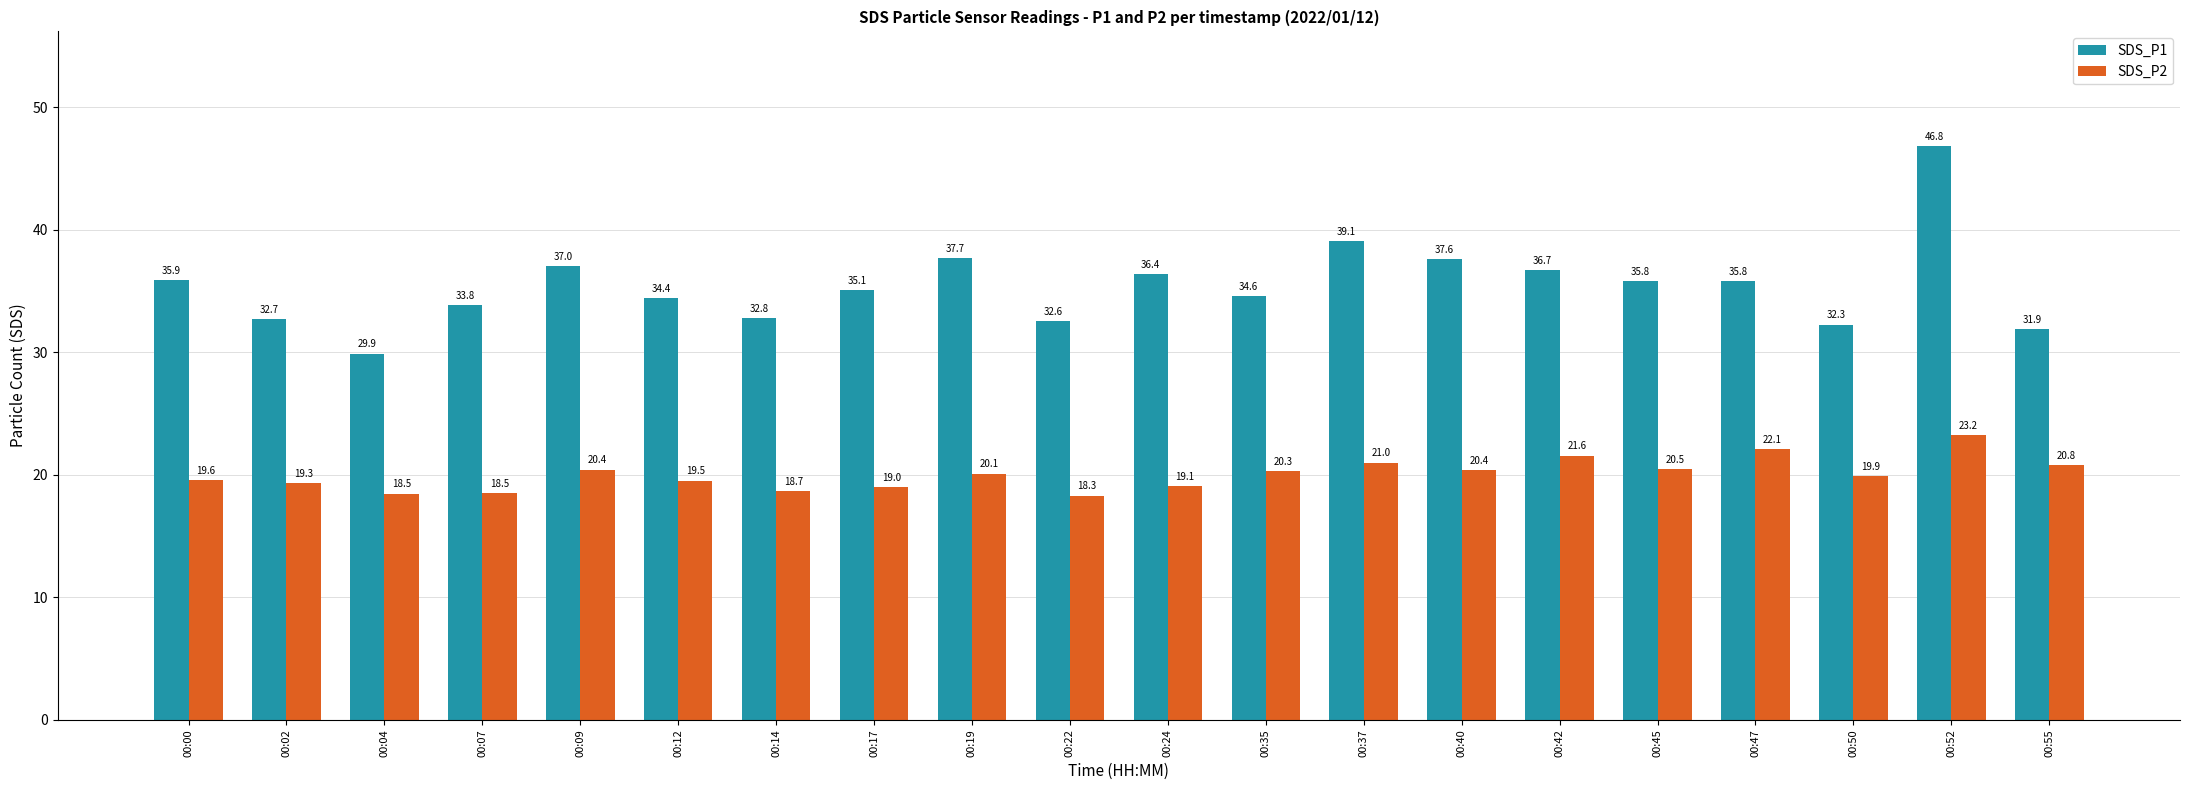

Rank the series by their average value, from lowest to highest.

SDS_P2, SDS_P1